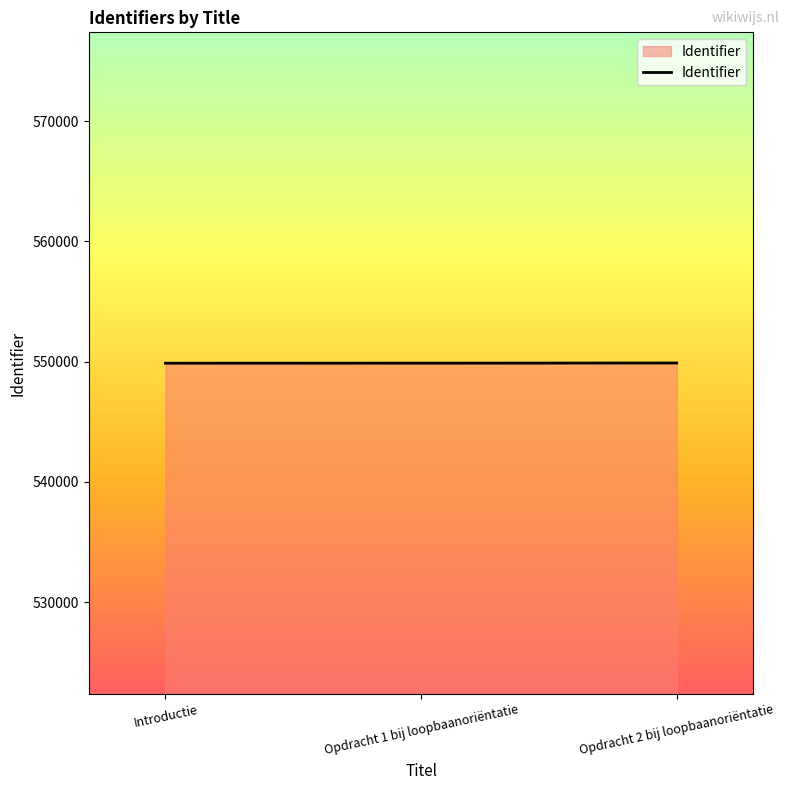

Approximately how many times larger is the value at Opdracht 2 bij loopbaanoriëntatie compared to Introductie?

1.0